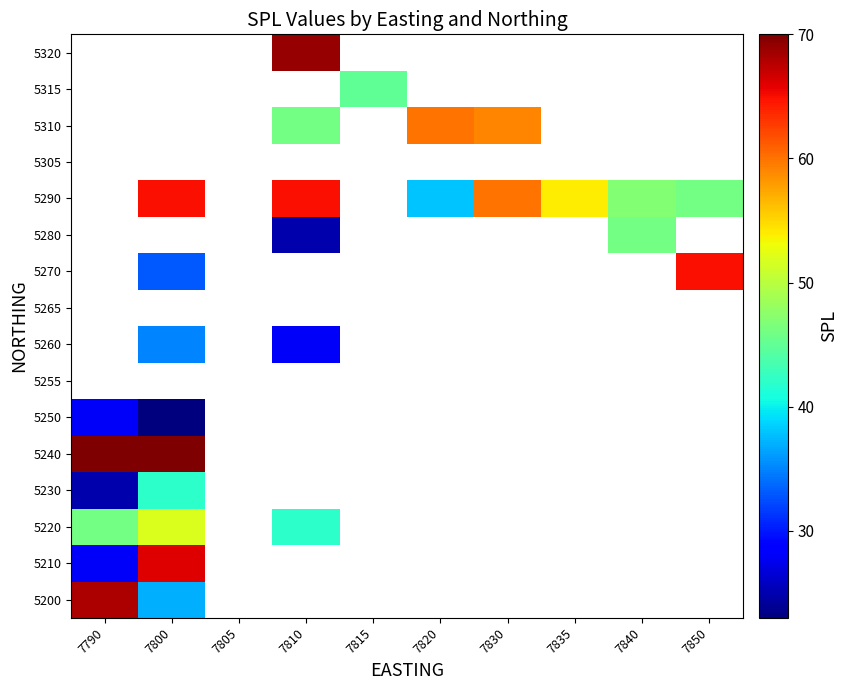

Between 7790 and 7815, which is larger?

7815